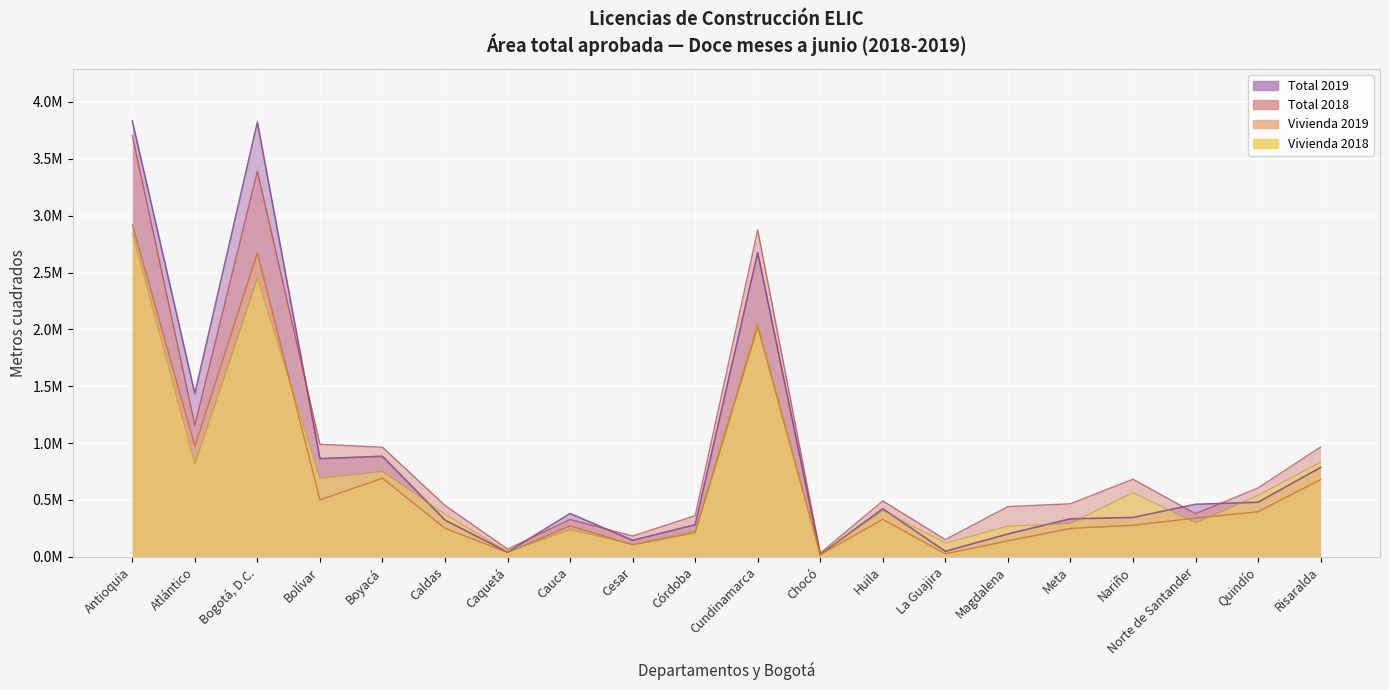

Is it true that Total 2019 equals 27766 at La Guajira?

False